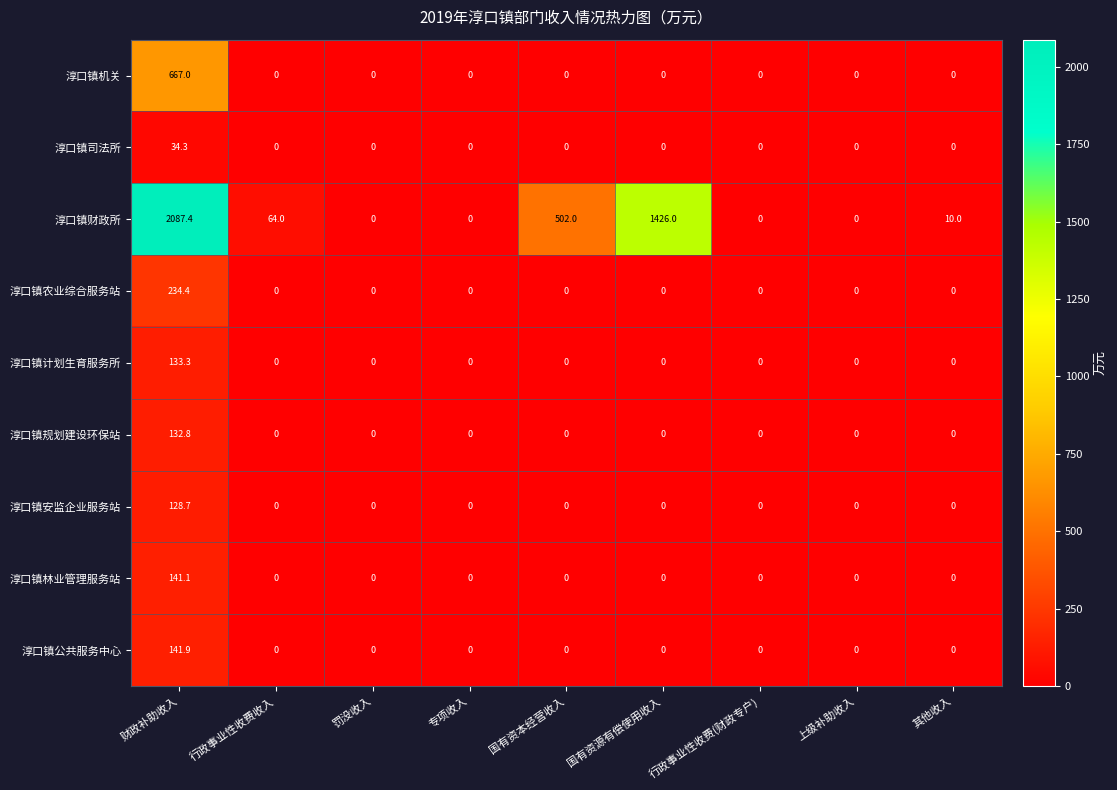

Which series has the largest range (max minus min)?

淳口镇财政所